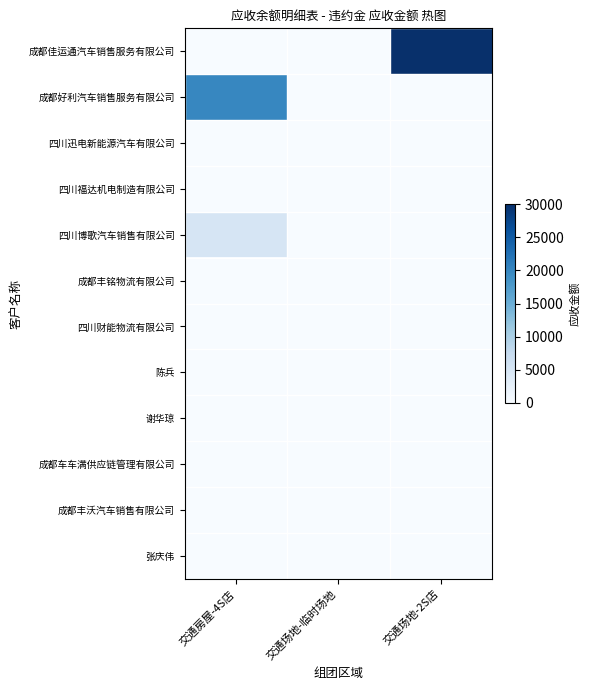

Reading right to left, list all the values displayed in this chart.

成都佳运通汽车销售服务有限公司: 交通场地-2S店=30000	交通场地-临时场地=0	交通房屋-4S店=0
成都好利汽车销售服务有限公司: 交通场地-2S店=0	交通场地-临时场地=0	交通房屋-4S店=20000
四川迅电新能源汽车有限公司: 交通场地-2S店=0	交通场地-临时场地=0	交通房屋-4S店=0
四川福达机电制造有限公司: 交通场地-2S店=0	交通场地-临时场地=0	交通房屋-4S店=0
四川博歌汽车销售有限公司: 交通场地-2S店=0	交通场地-临时场地=0	交通房屋-4S店=5000
成都丰铭物流有限公司: 交通场地-2S店=0	交通场地-临时场地=0	交通房屋-4S店=0
四川财能物流有限公司: 交通场地-2S店=0	交通场地-临时场地=0	交通房屋-4S店=0
陈兵: 交通场地-2S店=0	交通场地-临时场地=0	交通房屋-4S店=0
谢华琼: 交通场地-2S店=0	交通场地-临时场地=0	交通房屋-4S店=0
成都车车满供应链管理有限公司: 交通场地-2S店=0	交通场地-临时场地=0	交通房屋-4S店=0
成都丰沃汽车销售有限公司: 交通场地-2S店=0	交通场地-临时场地=0	交通房屋-4S店=0
张庆伟: 交通场地-2S店=0	交通场地-临时场地=0	交通房屋-4S店=0